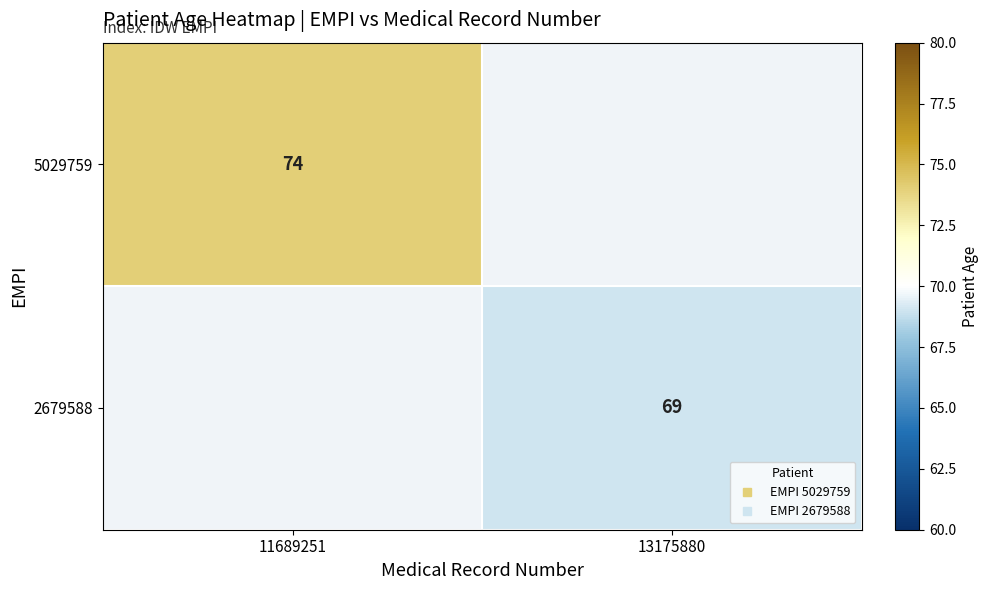

At which label does 5029759 reach its peak?

11689251